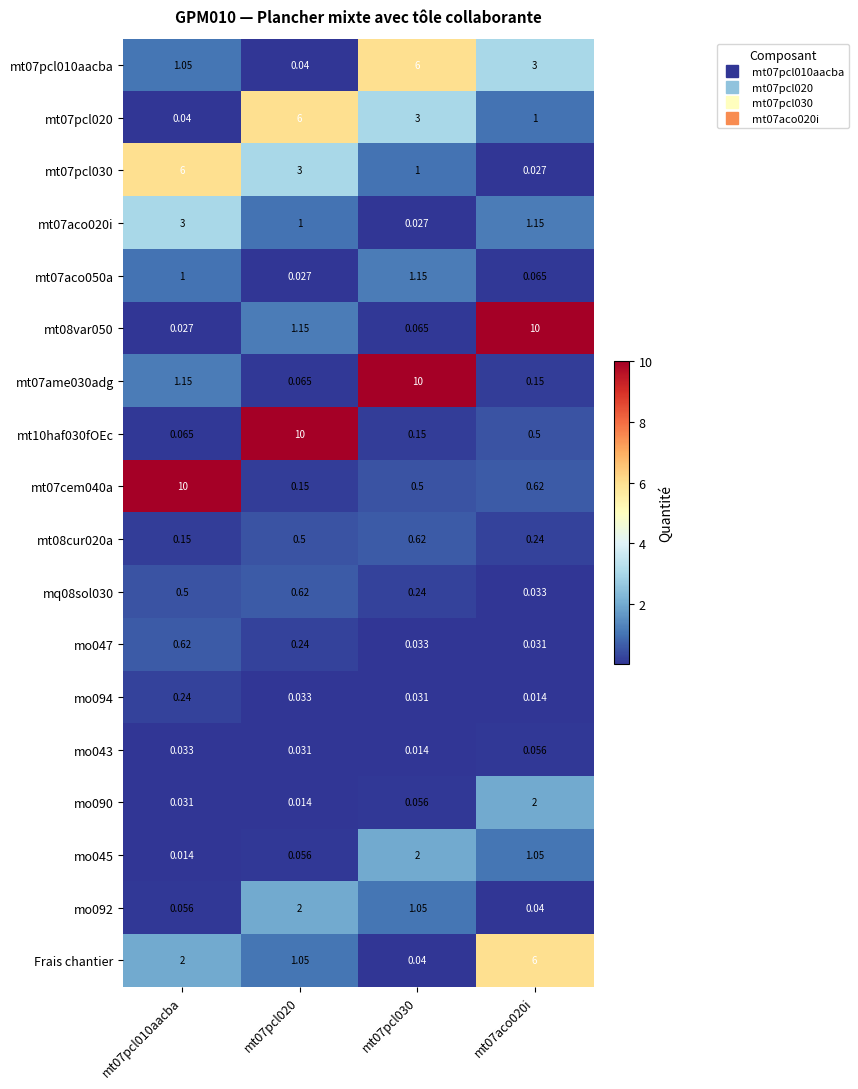

What is the total value across all series at mt07pcl020?

26.0